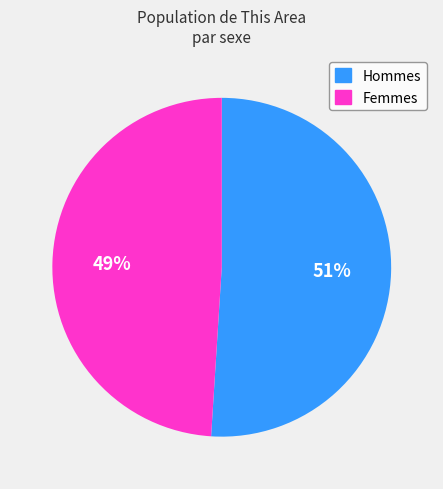

To the nearest percent, what is the difference between the largest and smallest slice percentages?

2%